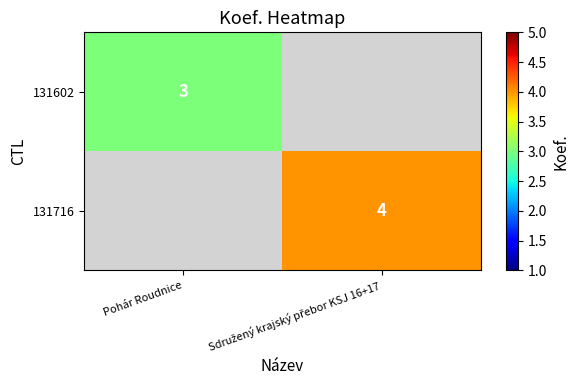

The value of 131602 at Pohár Roudnice is 3. True or false?

True